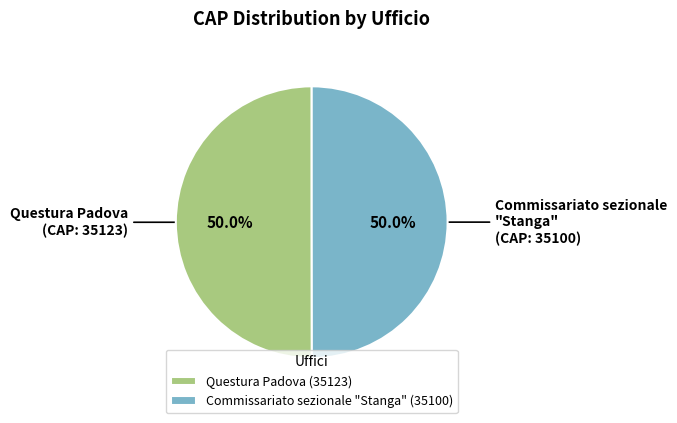

How many slices are in this pie chart?

2